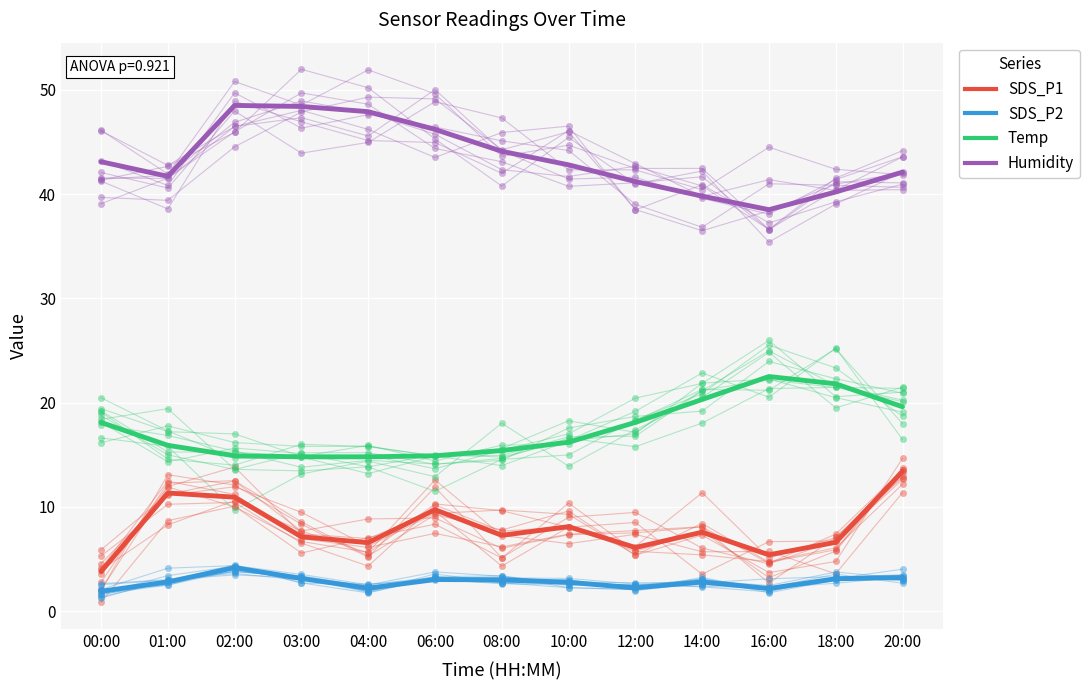

At how many categories does at least one series exceed 20?

13